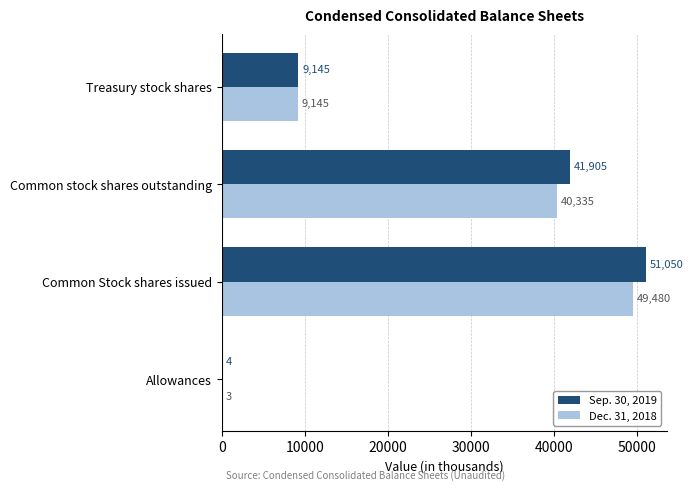

What is the average value of the Dec. 31, 2018 series?

24740.6